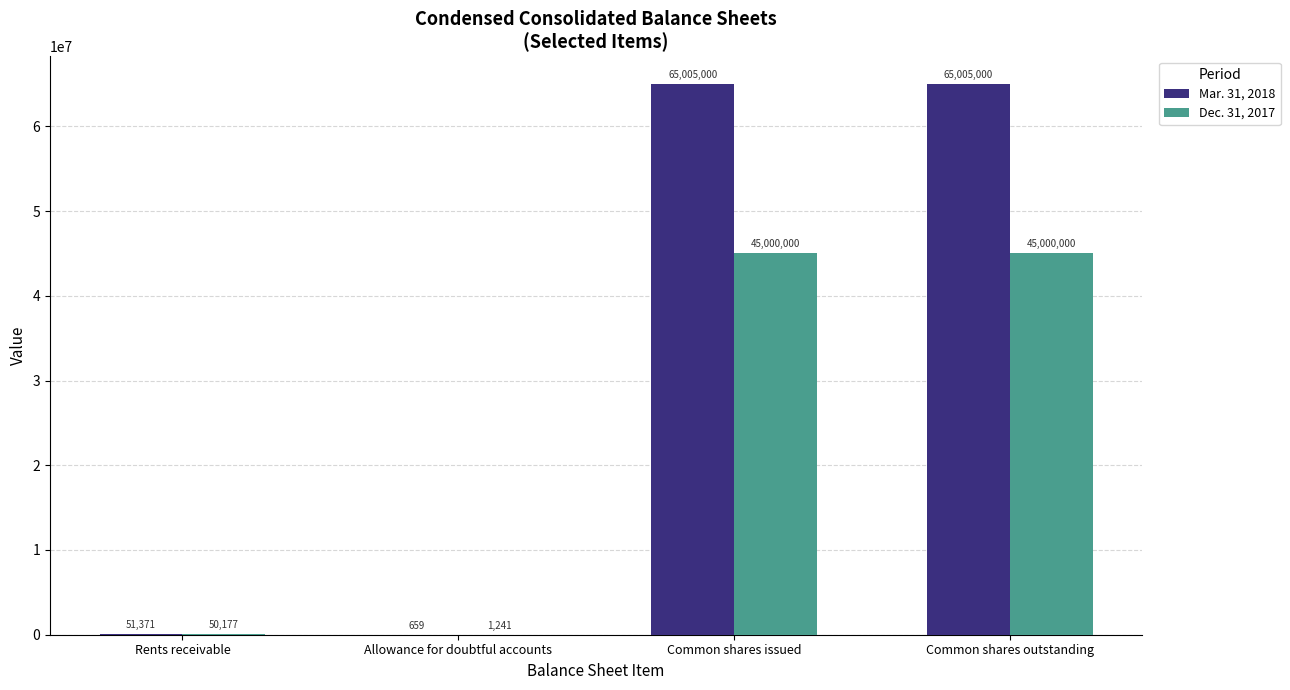

Between Allowance for doubtful accounts and Common shares issued, which series saw the biggest shift?

Mar. 31, 2018